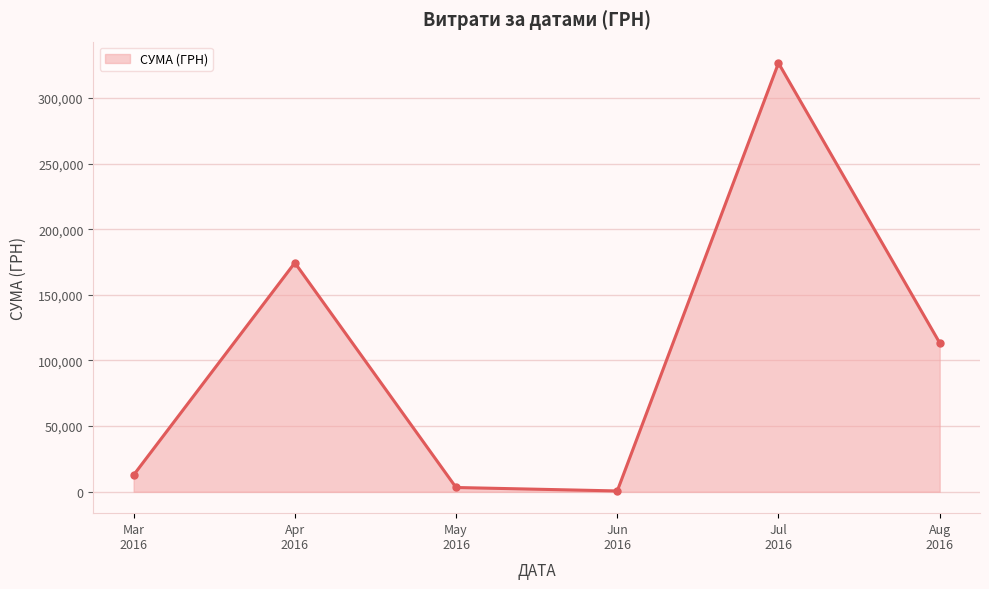

What is the value of the 2nd point from the left?

174434.8